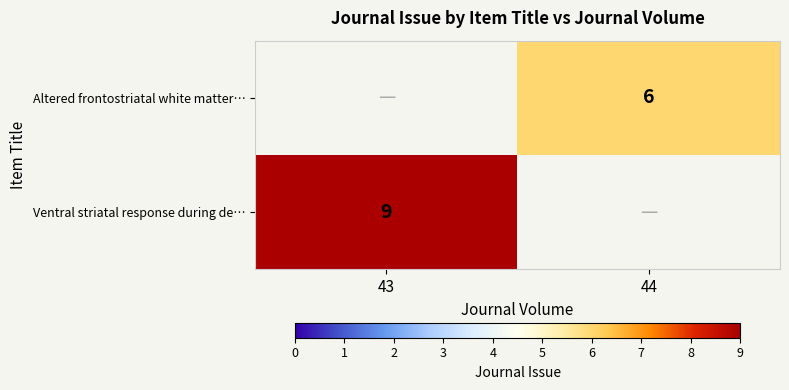

At how many categories does at least one series exceed 6?

1